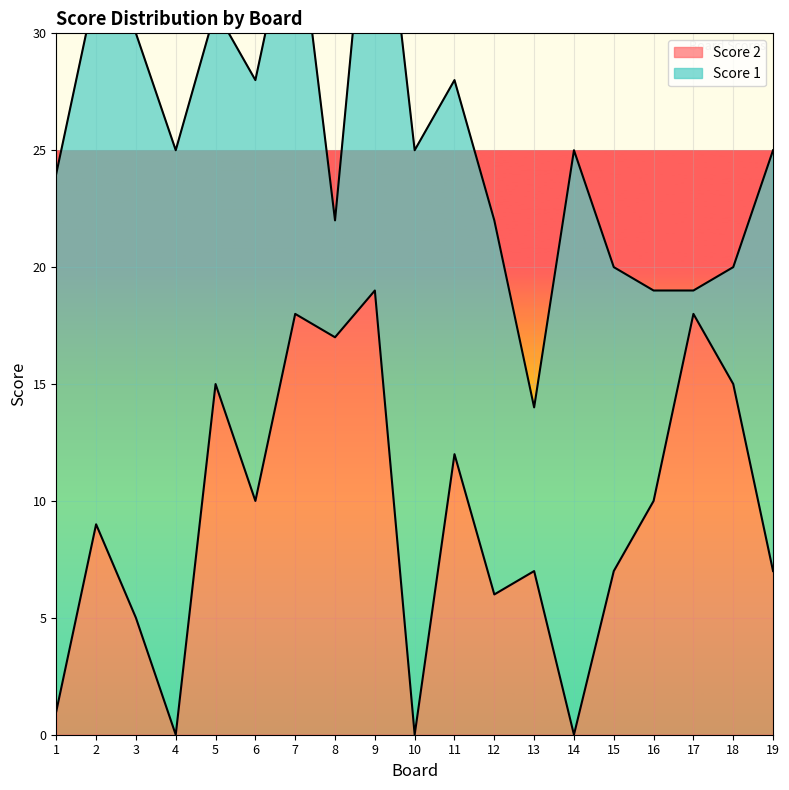

What is the sum of the values at 18 and 8?

32